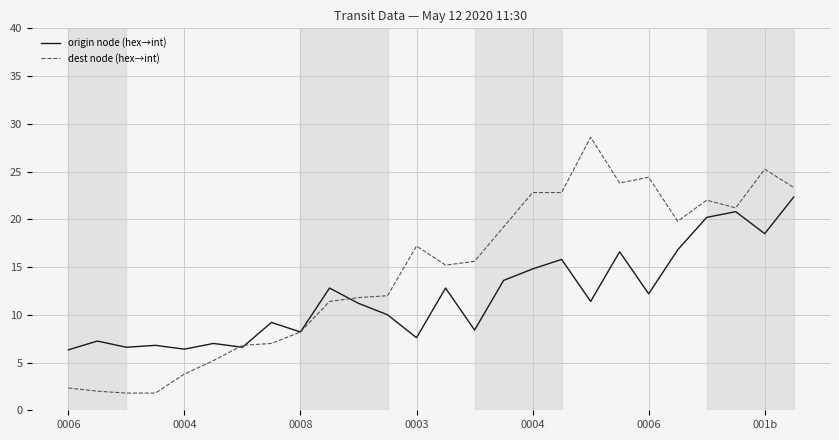

Which series has the largest total across all categories?

dest node (hex→int)